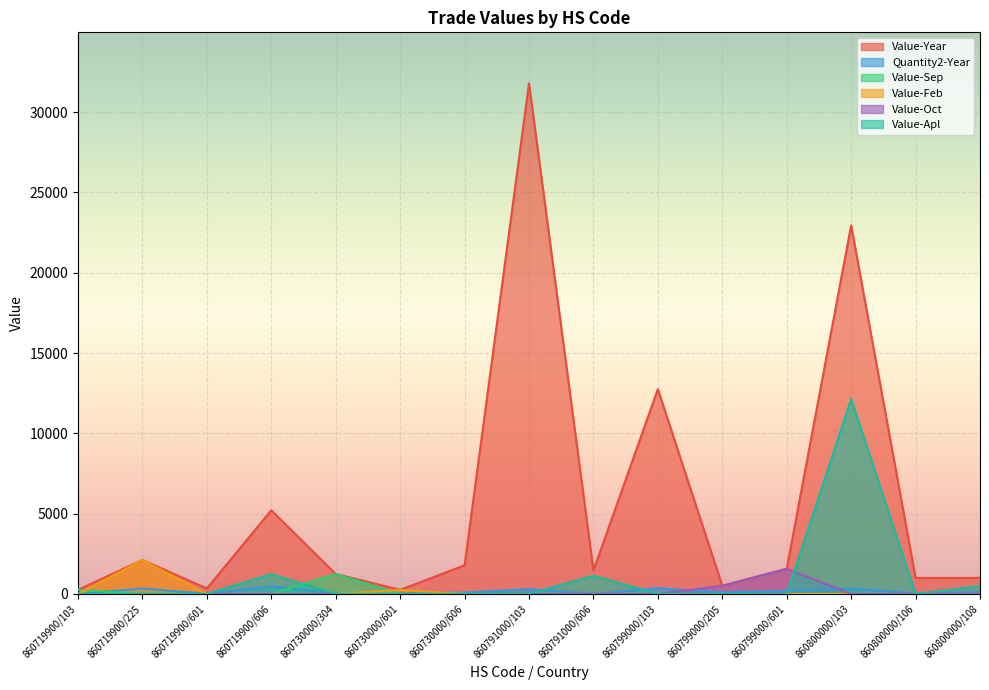

Which series has the largest total across all categories?

Value-Year